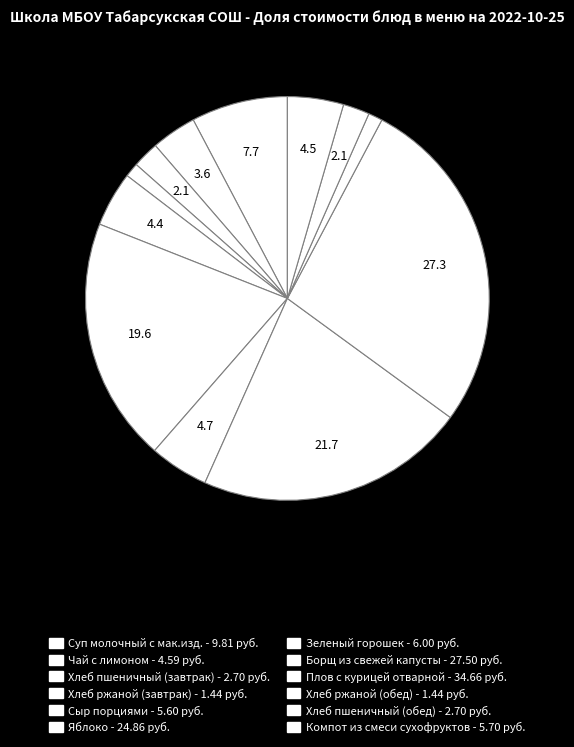

Is it true that Чай с лимоном is 11% of the pie?

False